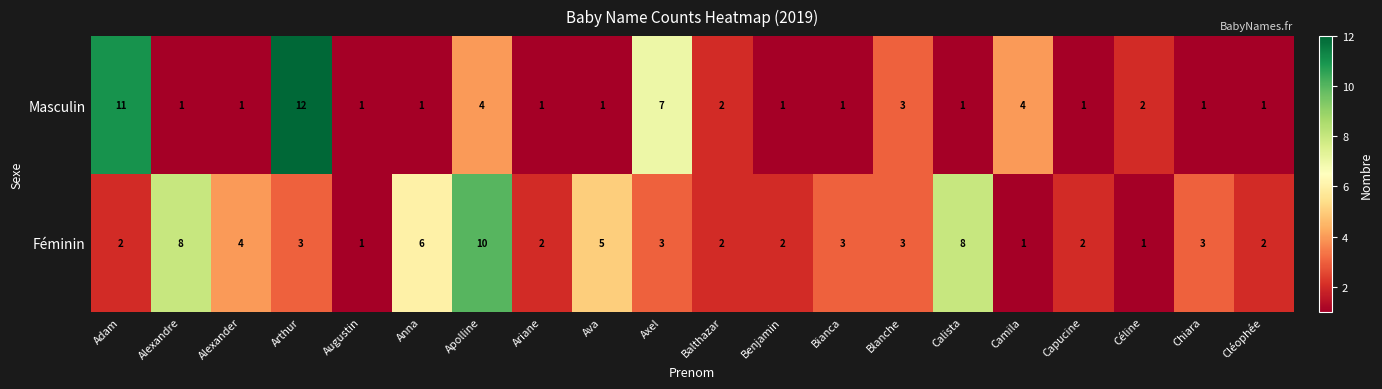

How many series are shown in this chart?

2